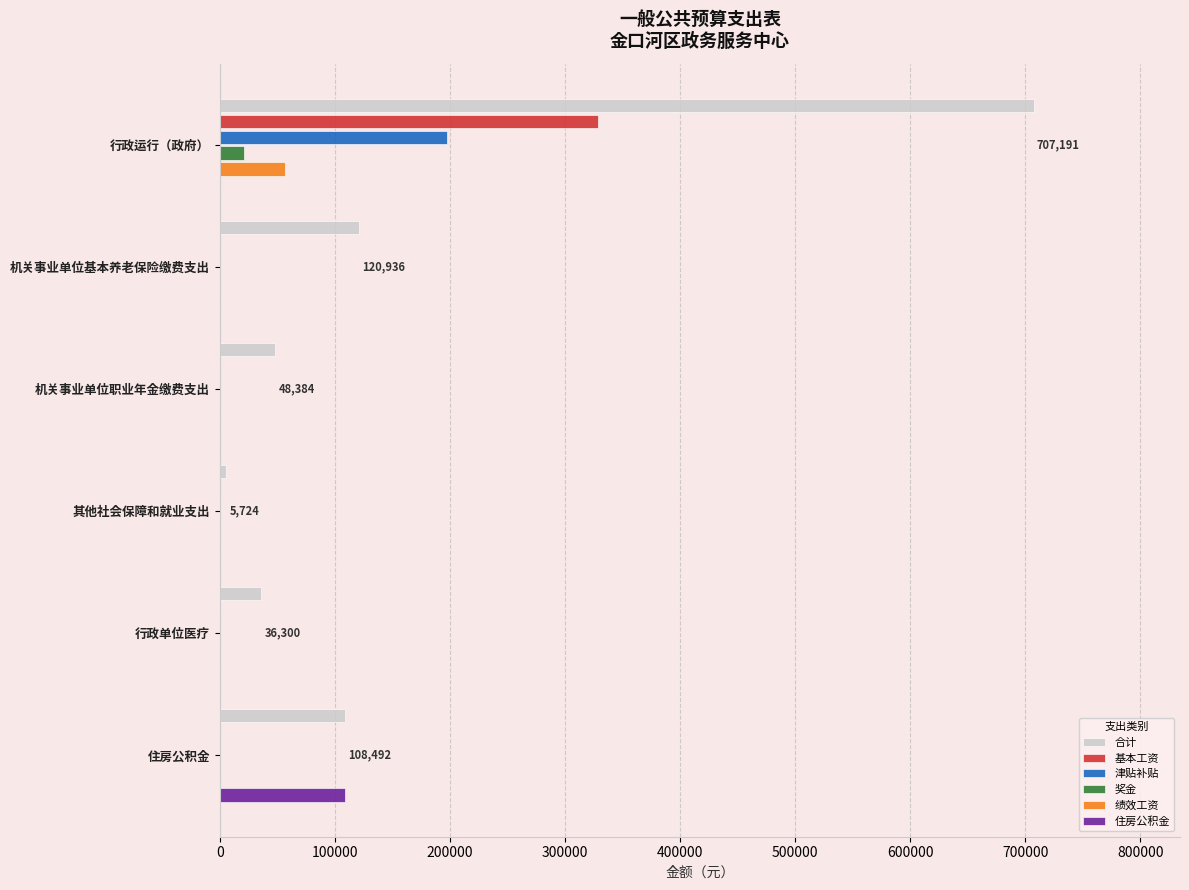

Which category has the highest value across all series?

行政运行（政府）